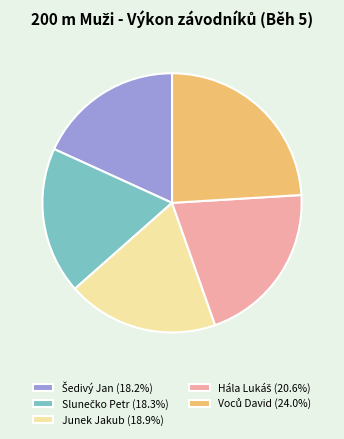

Is there a majority slice in this chart?

No